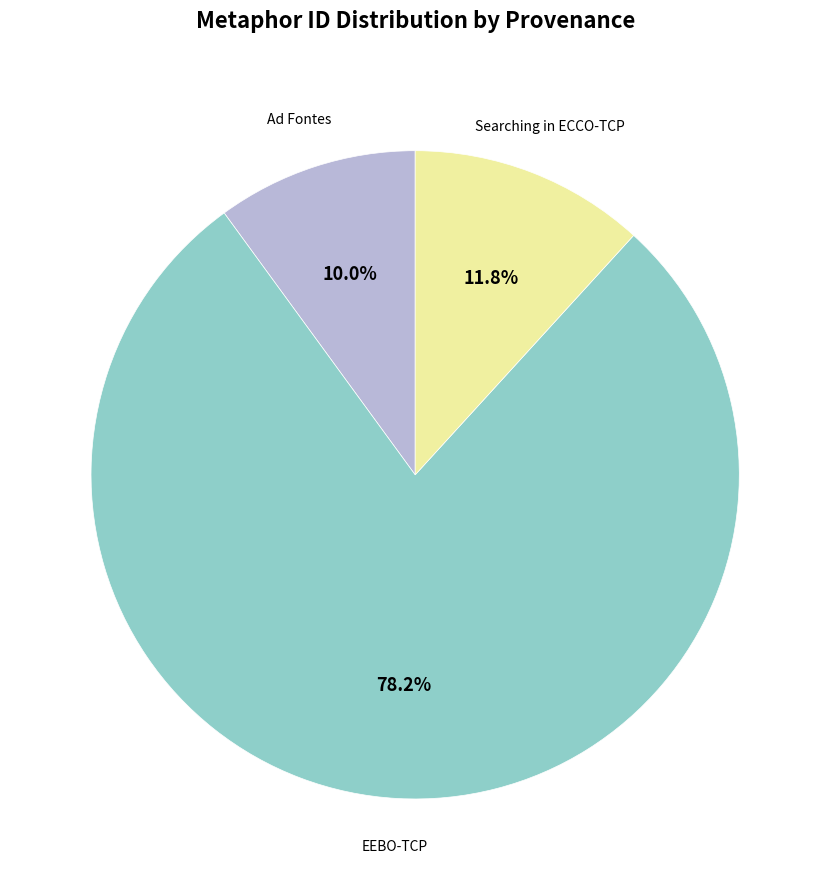

How many segments does this pie chart have?

3